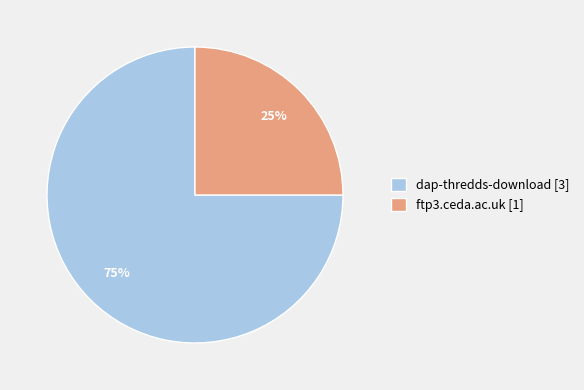

What is the majority slice?

dap-thredds-download